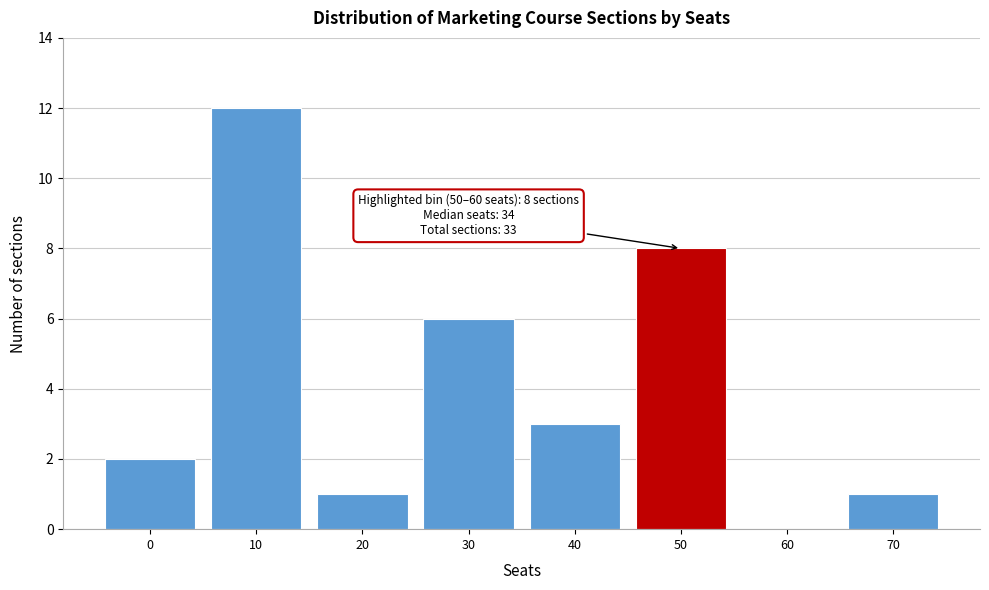

Reading left to right, what are all the values shown in this chart?

0=2	10=12	20=1	30=6	40=3	50=8	60=0	70=1